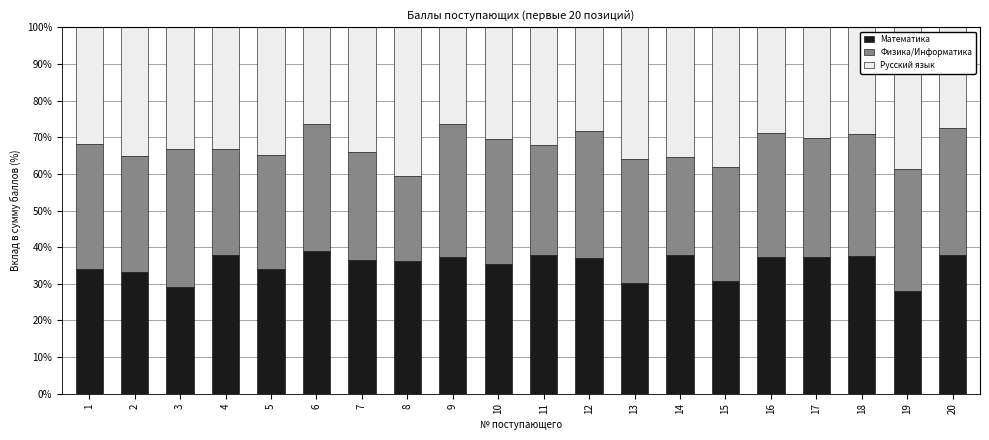

What is the total value across all series at 11?

100.0